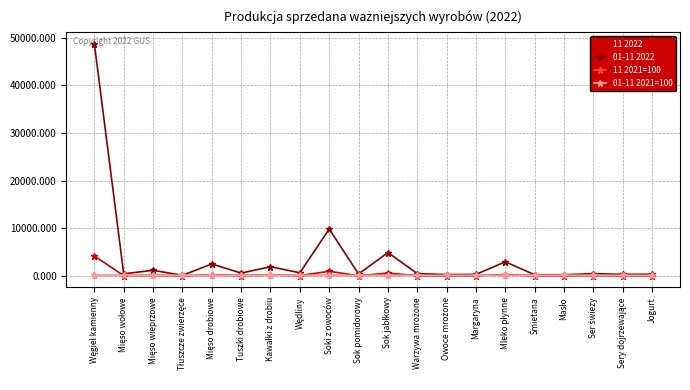

Does the chart display data point markers on the line(s)?

Yes